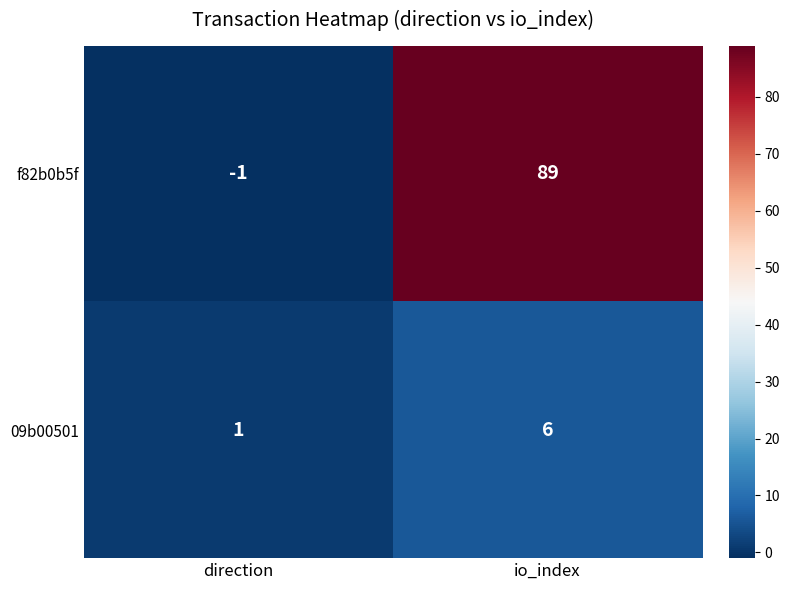

How many series are shown in this chart?

2